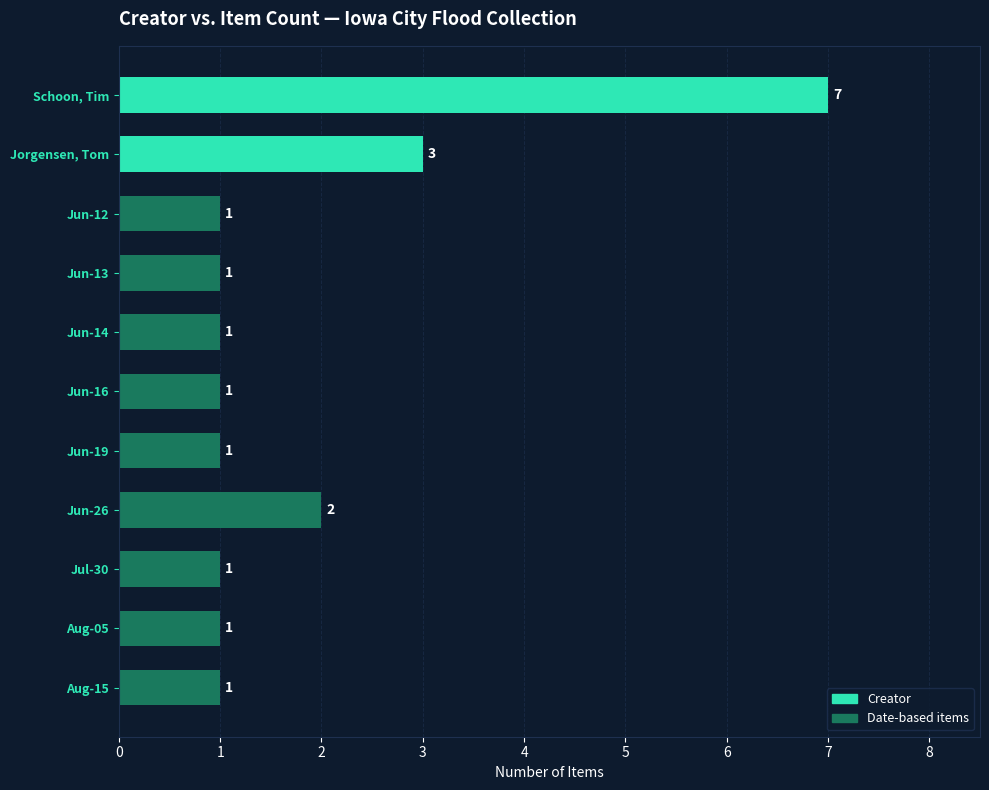

How many values are between 1 and 2?

9